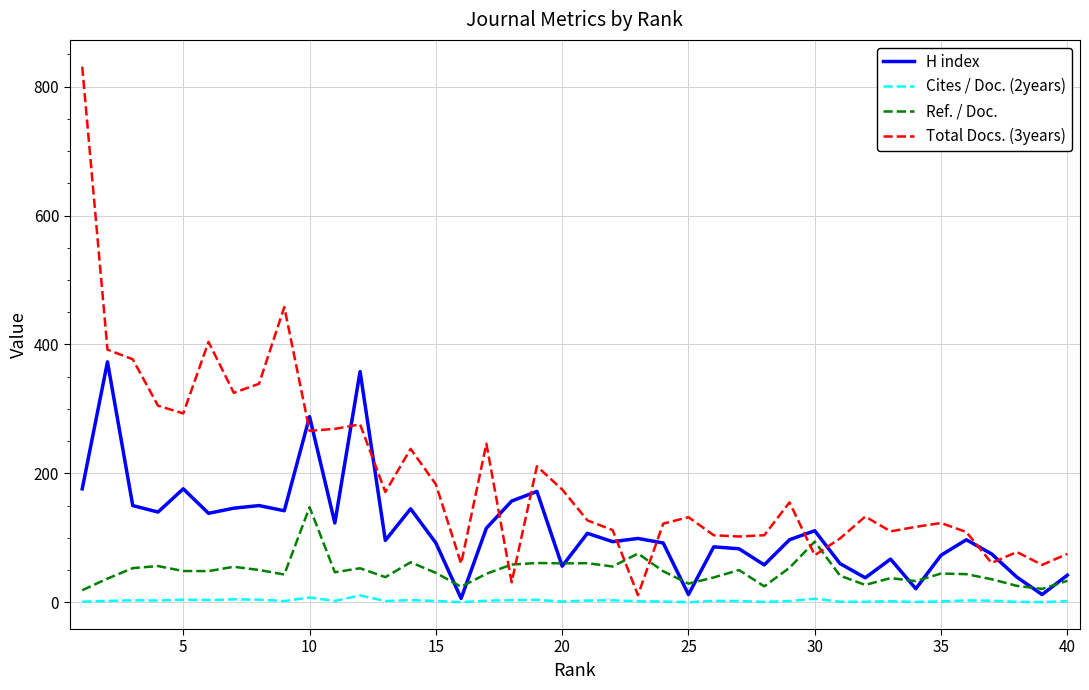

List the series in order of their overall mean, lowest first.

Cites / Doc. (2years), Ref. / Doc., H index, Total Docs. (3years)